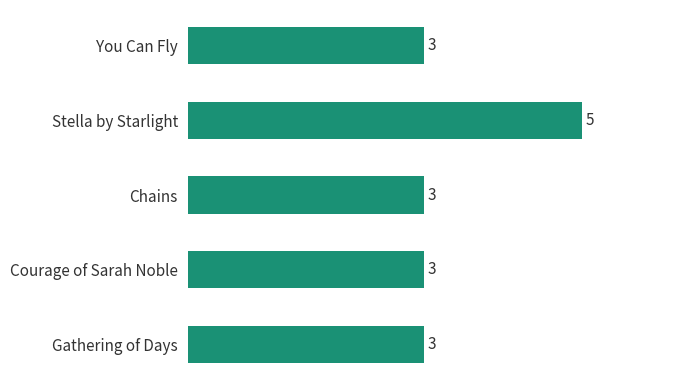

What is the ratio of the value at Chains to the value at Gathering of Days?

1.0